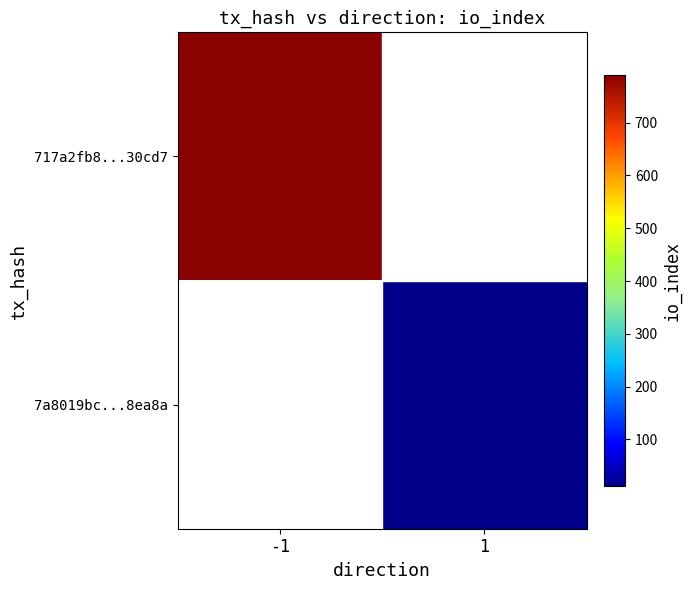

Which has a higher value, 1 or -1?

-1